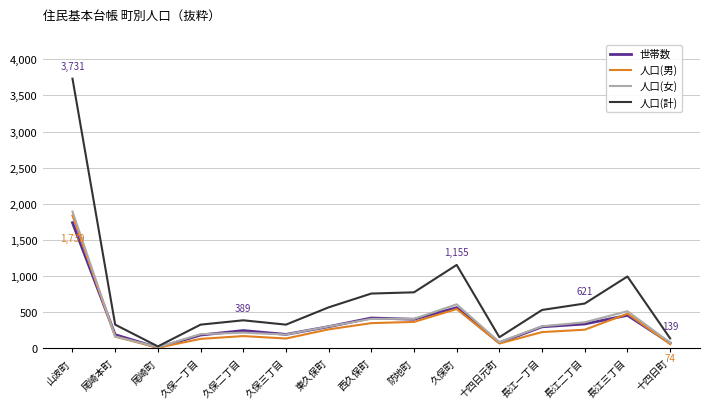

Where is the first local minimum for 人口(計)?

尾崎町